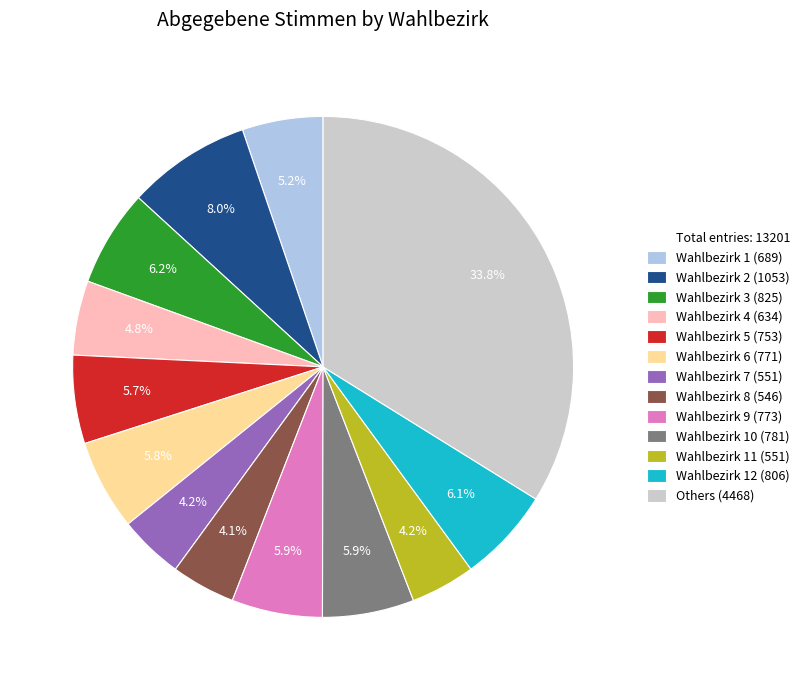

Is there a majority slice in this chart?

No